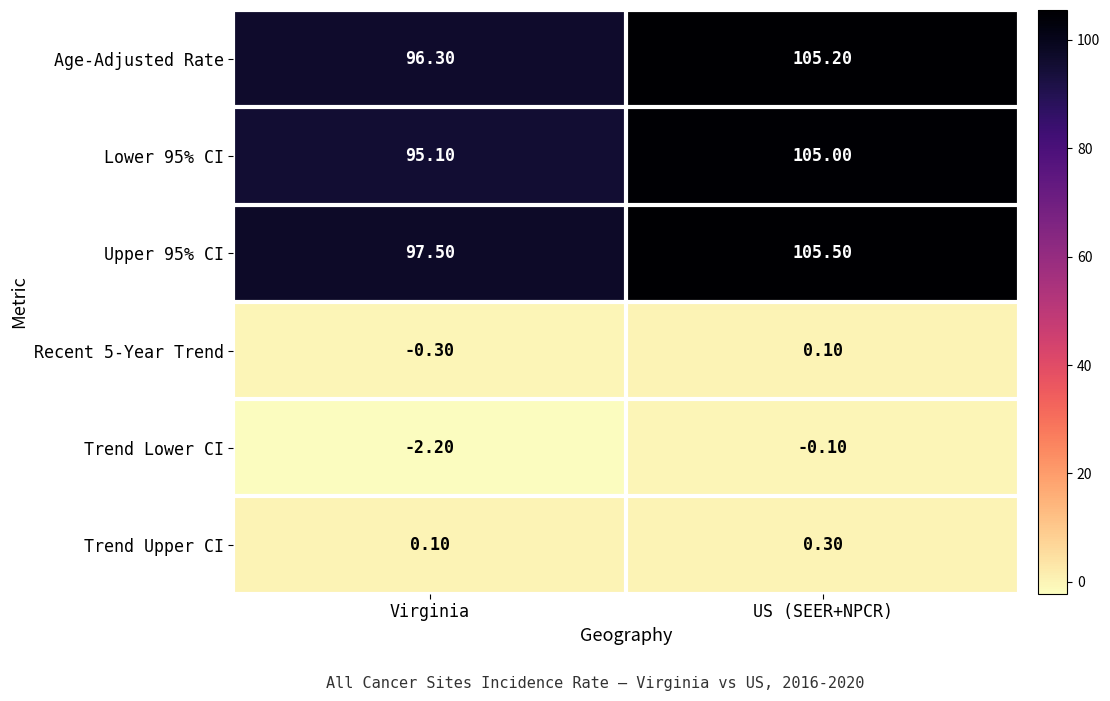

What is the total value across all series at Virginia?

286.5